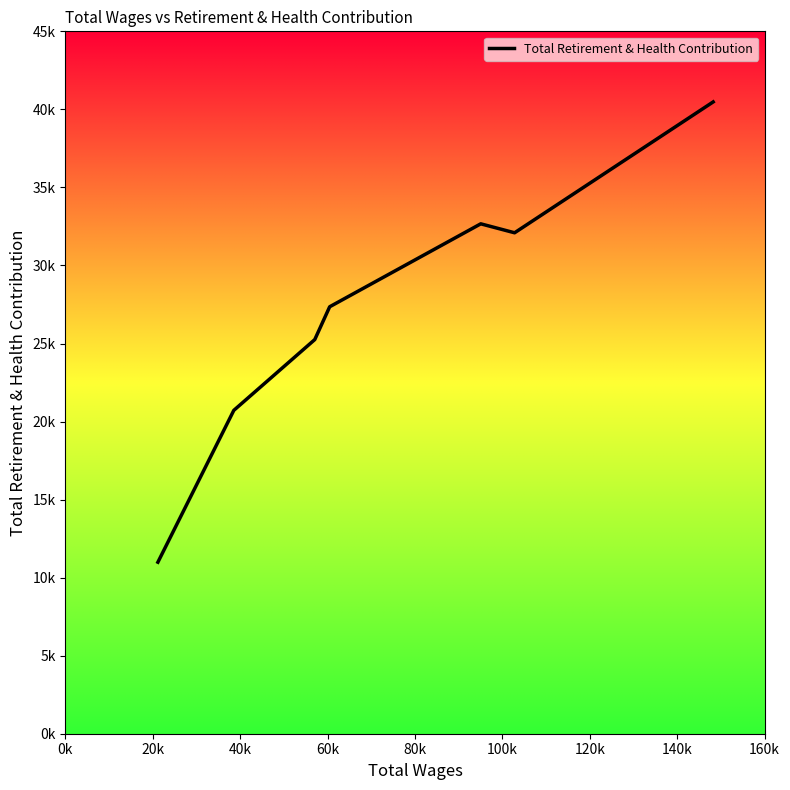

What is the sum of all values?

189553